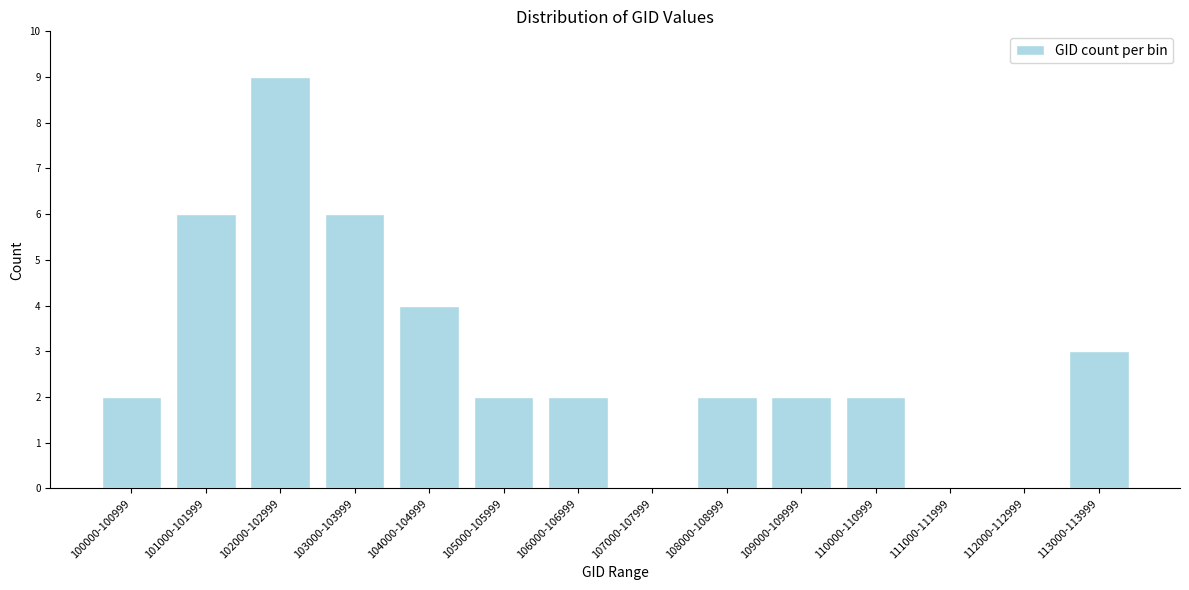

Reading left to right, extract all data points from this chart.

100000-100999=2	101000-101999=6	102000-102999=9	103000-103999=6	104000-104999=4	105000-105999=2	106000-106999=2	107000-107999=0	108000-108999=2	109000-109999=2	110000-110999=2	111000-111999=0	112000-112999=0	113000-113999=3